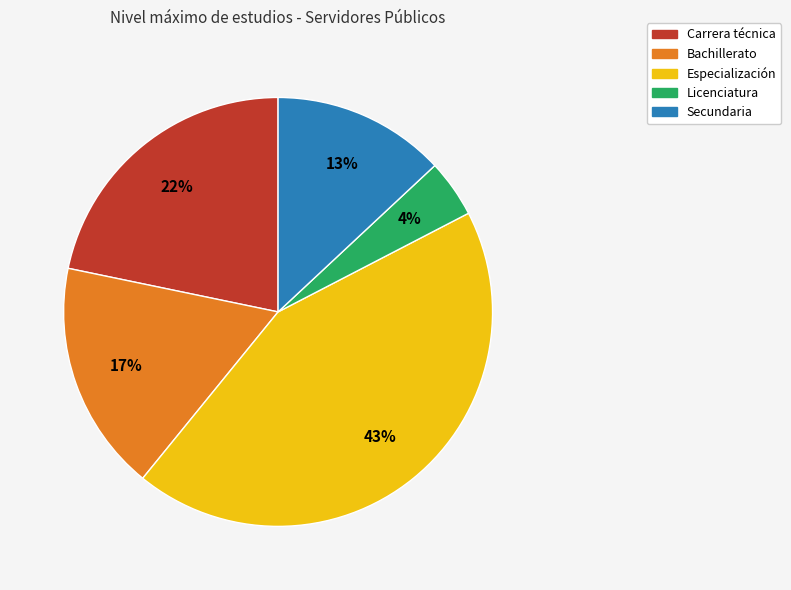

Is there a majority slice in this chart?

No